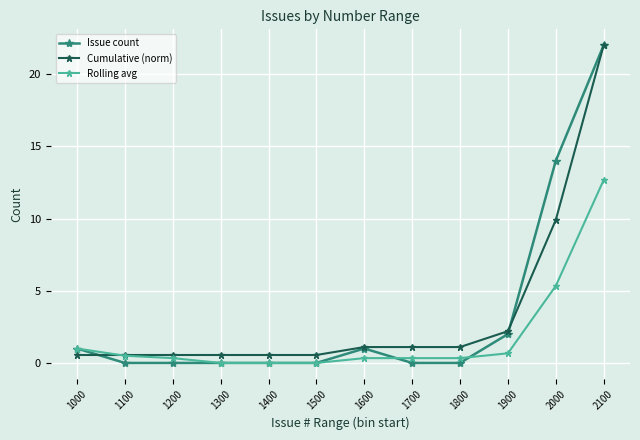

The value of Issue count at 2000 is 19.4. True or false?

False